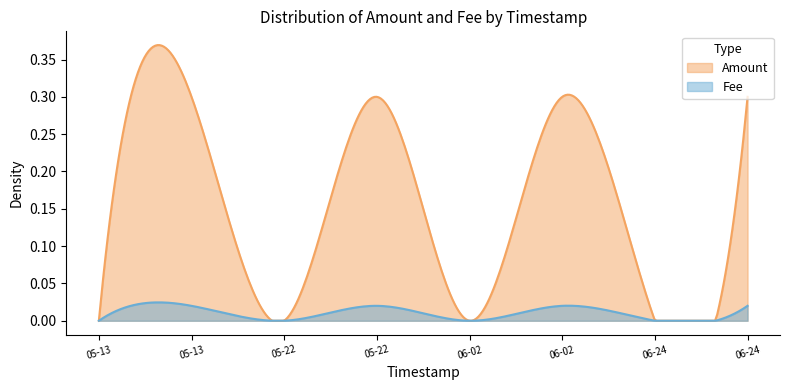

True or false: Fee has a value of 0.0 at 2022-05-13 18:32:07.

False